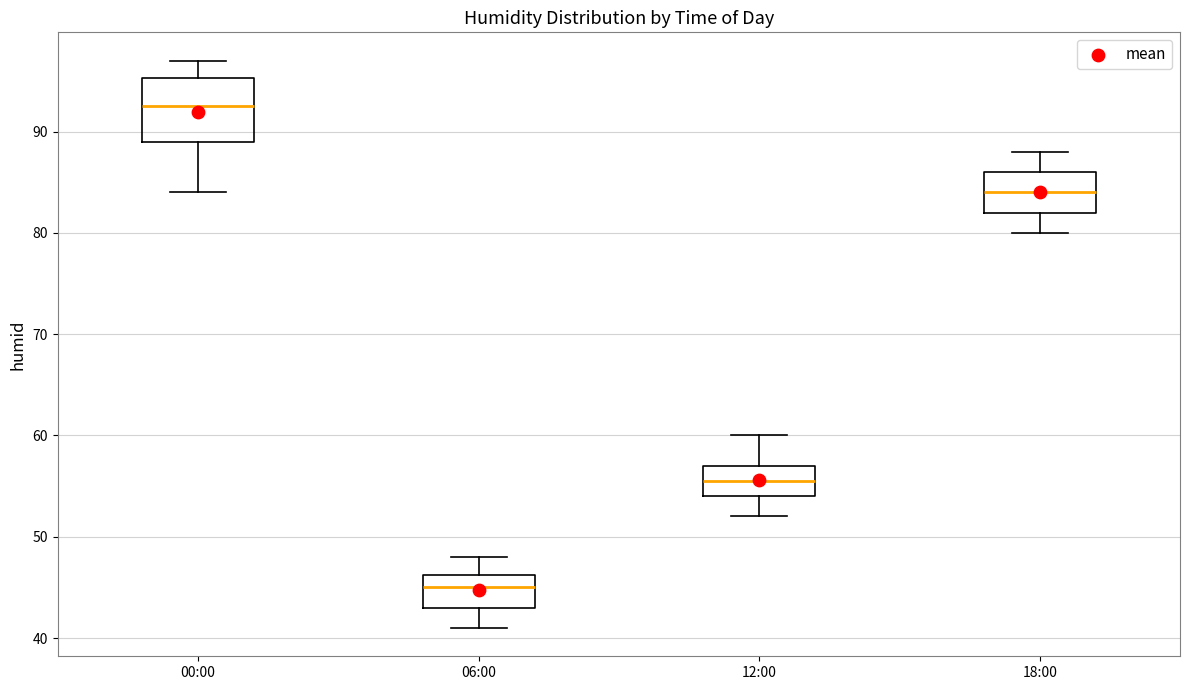

Which box has the lowest median line?

06:00